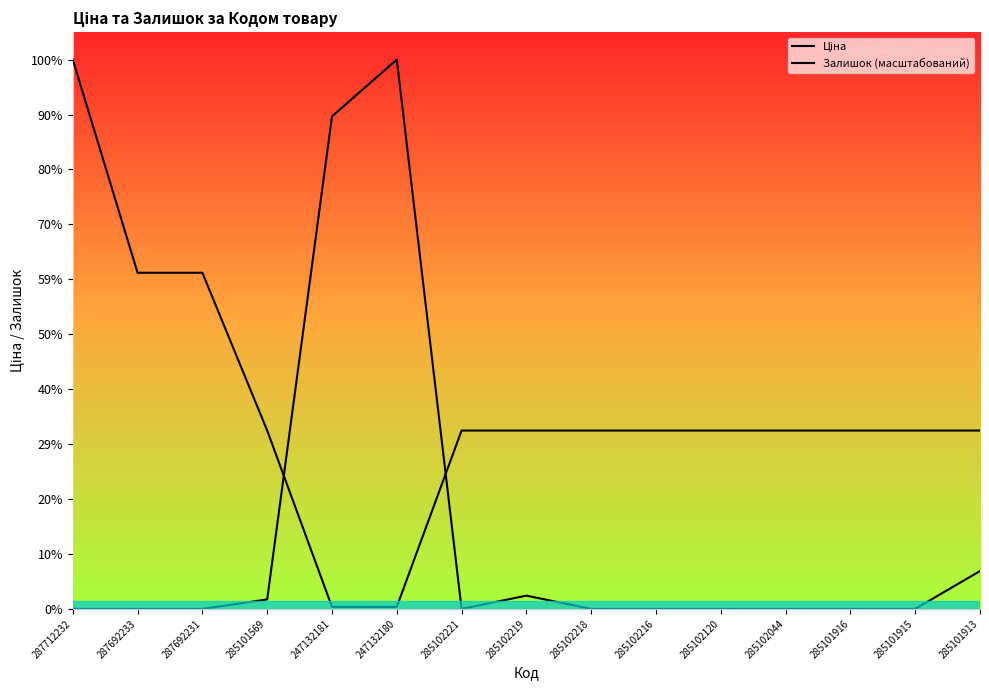

What is the sum of the Ціна values at 285102044 and 287692231?

28580.0